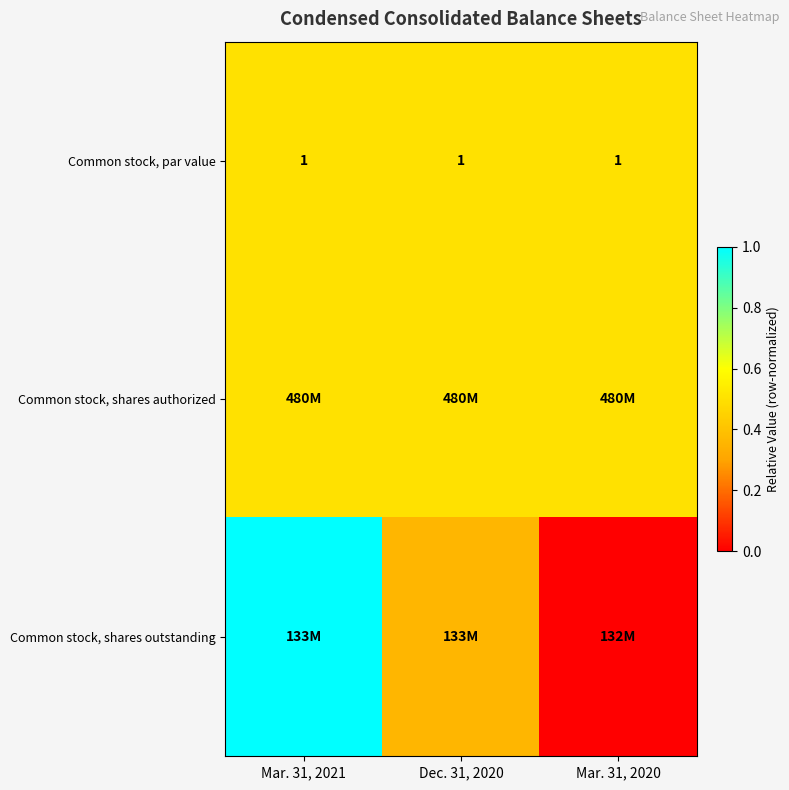

At which label is Common stock, shares outstanding closest to 0?

Mar. 31, 2020